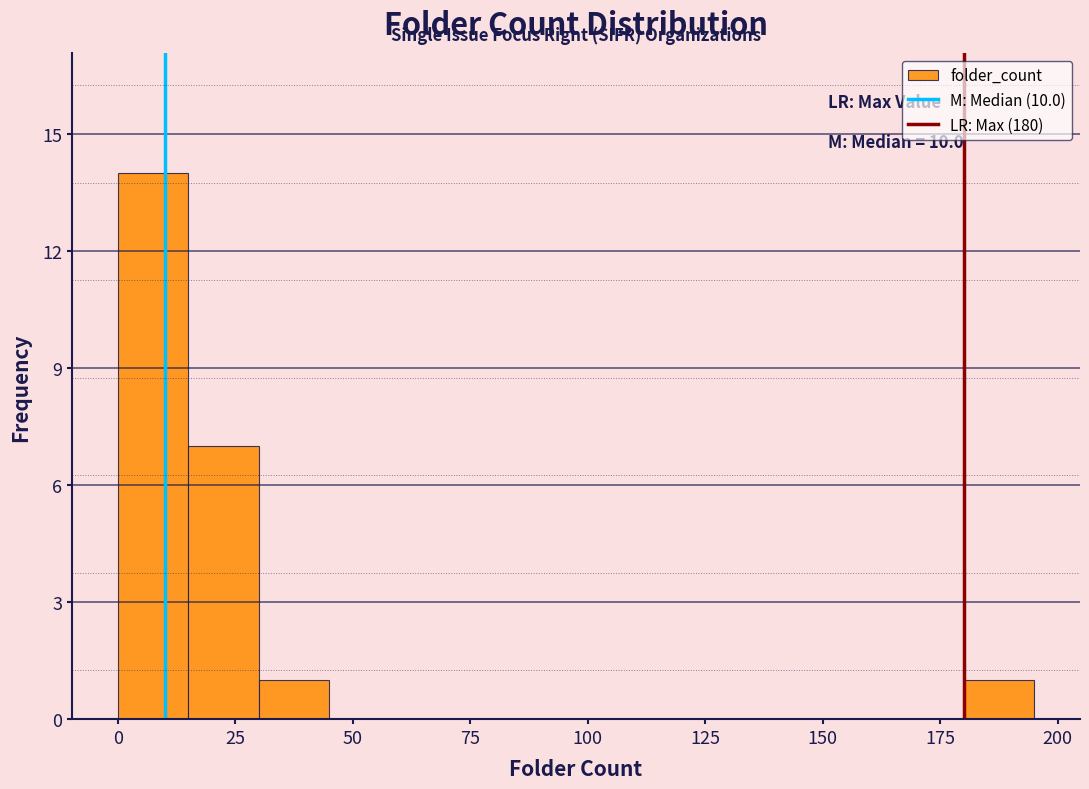

Around what value on the x-axis is the tallest bar? Give the approximate position of its centre, as read against the axis.

10